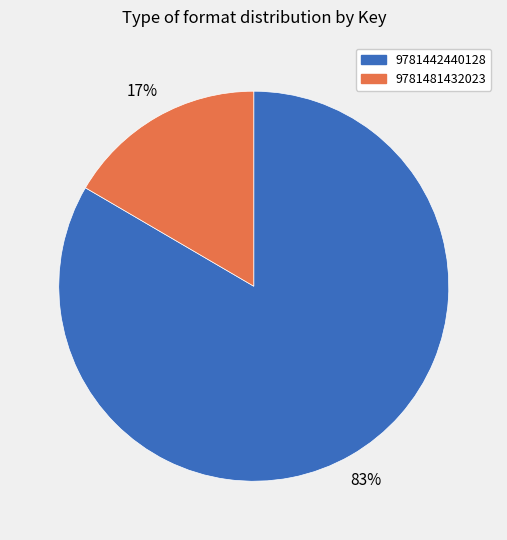

Do 9781442440128 and 9781481432023 together represent more than half of the pie?

Yes